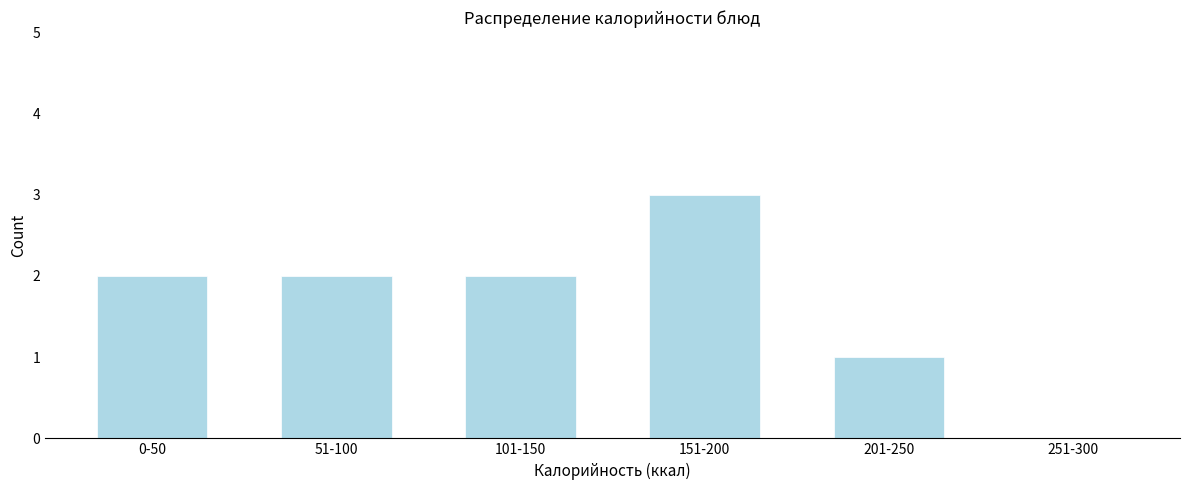

Reading left to right, transcribe all the data shown in this chart.

0-50=2	51-100=2	101-150=2	151-200=3	201-250=1	251-300=0